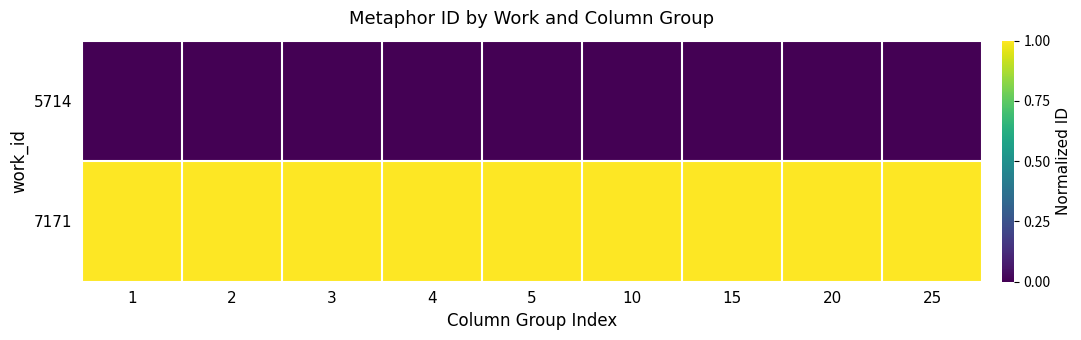

Reading right to left, extract all data points from this chart.

5714: 25=0	20=0	15=0	10=0	5=0	4=0	3=0	2=0	1=0
7171: 25=1	20=1	15=1	10=1	5=1	4=1	3=1	2=1	1=1